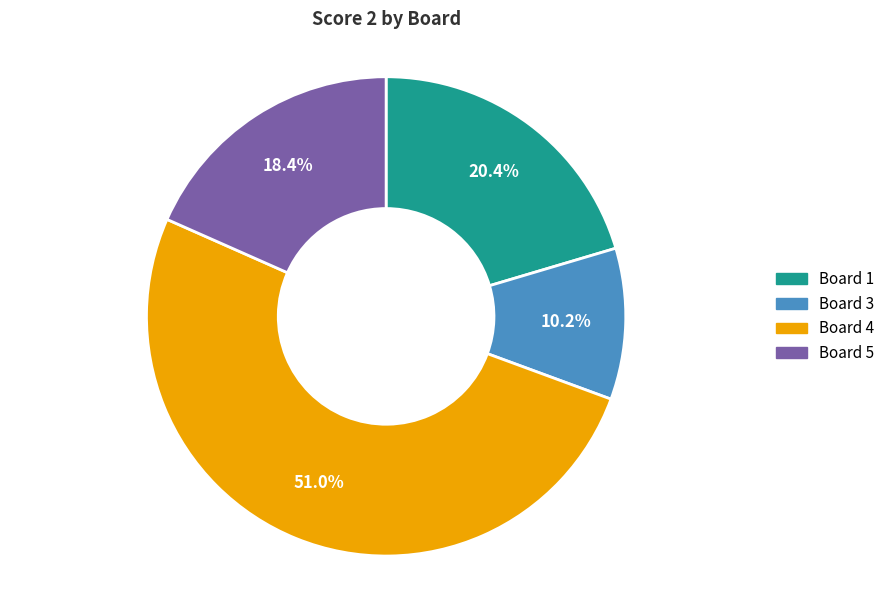

Is there a majority slice in this chart?

Yes